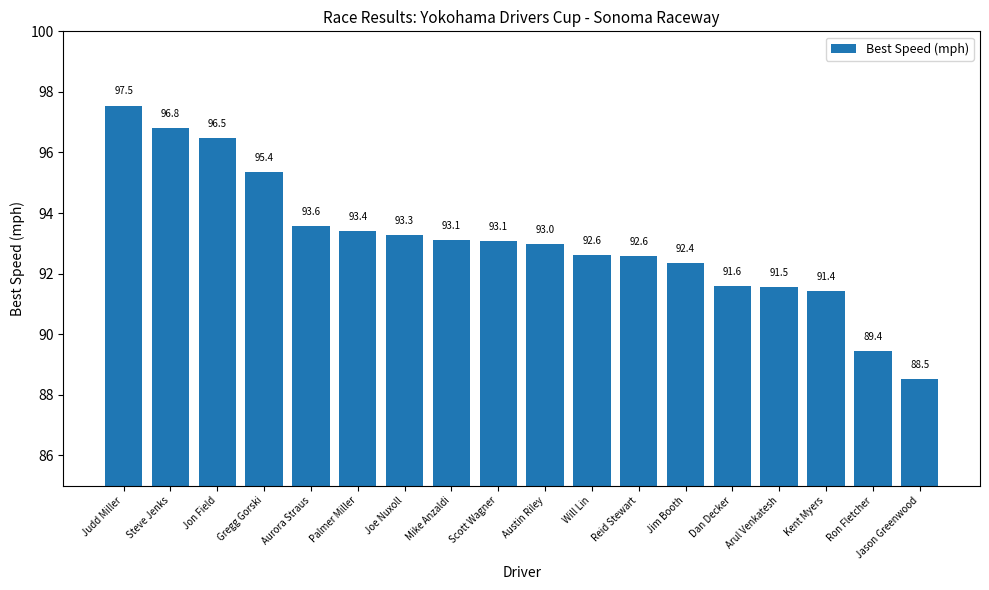

At which category does the chart reach its peak across all series?

Judd Miller